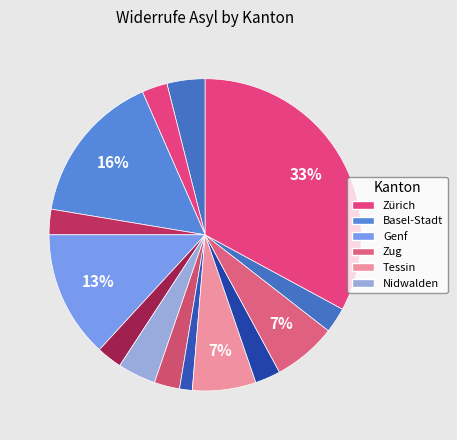

Count the number of slices in the pie.

14